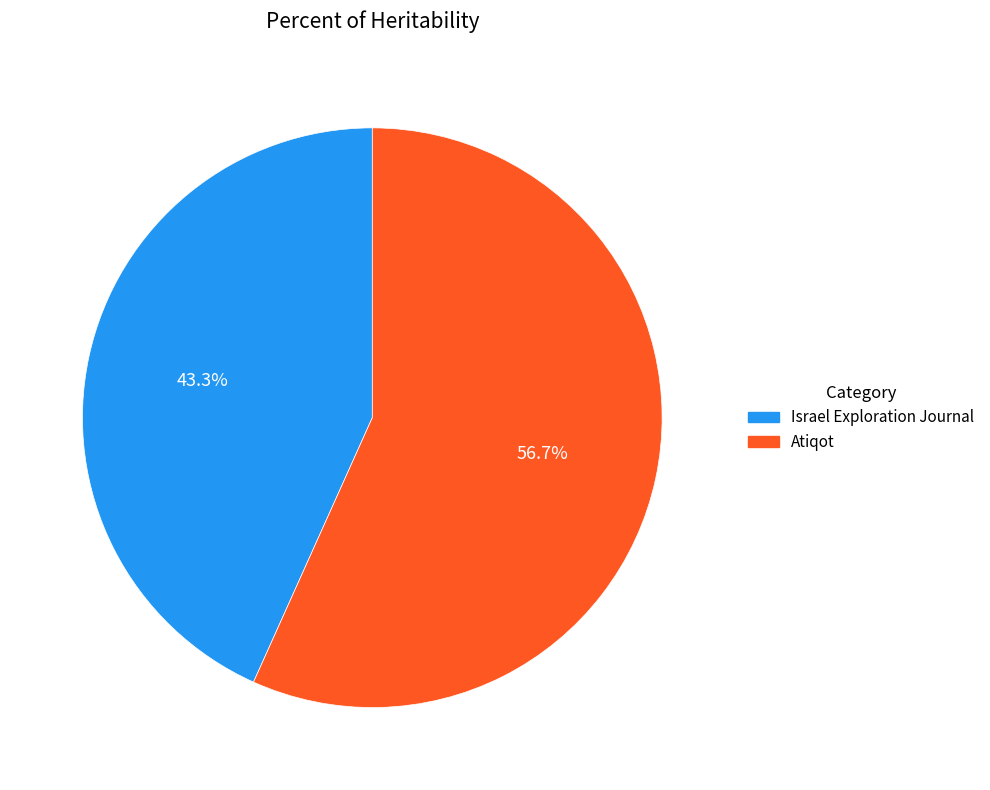

What percentage do Israel Exploration Journal and Atiqot together represent?

100.0%